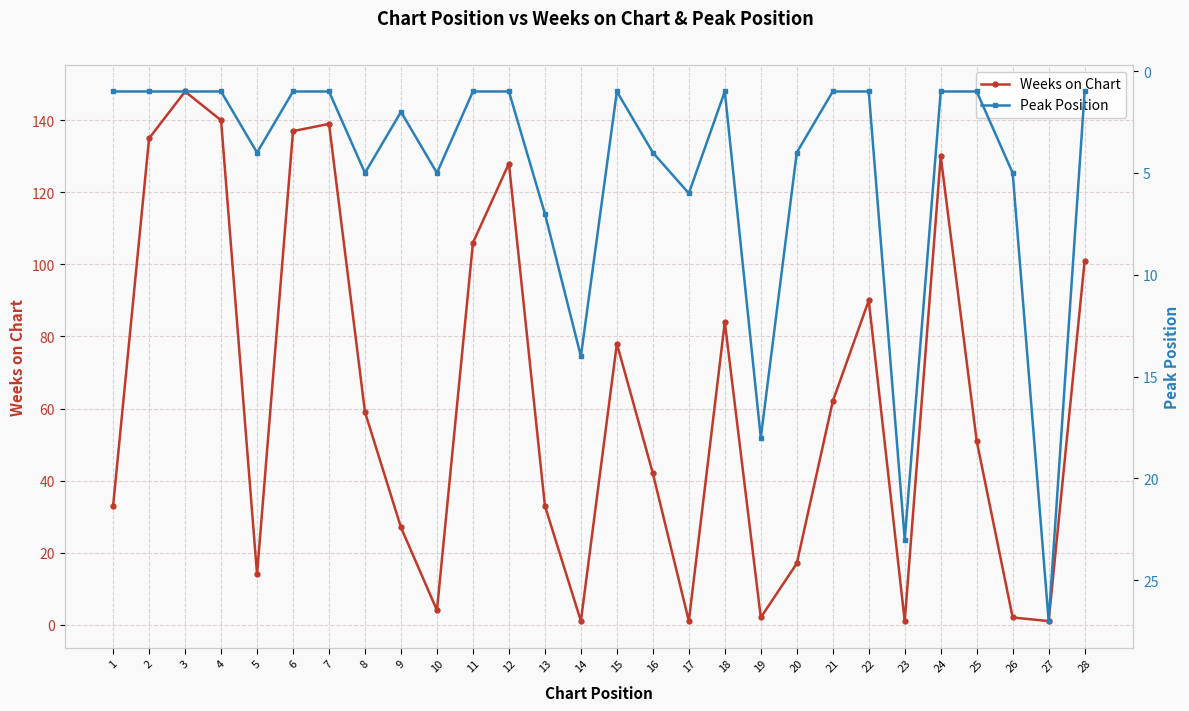

What is the lowest value of the Peak Position series?

1